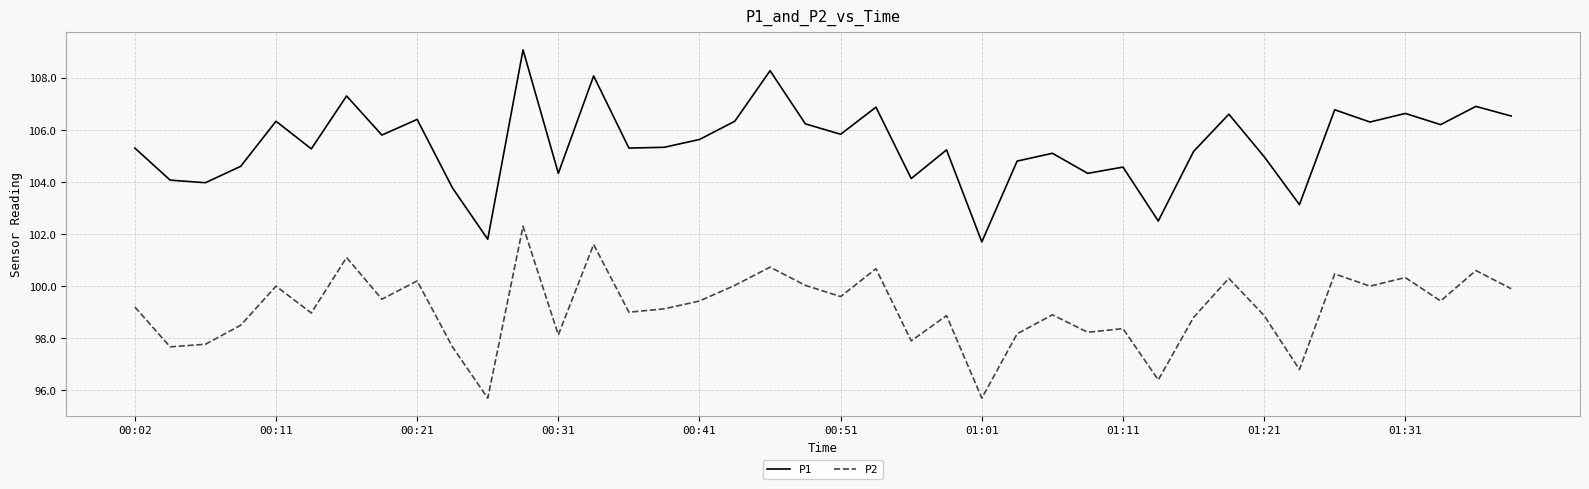

Rank the series by their maximum value, from lowest to highest.

P2, P1